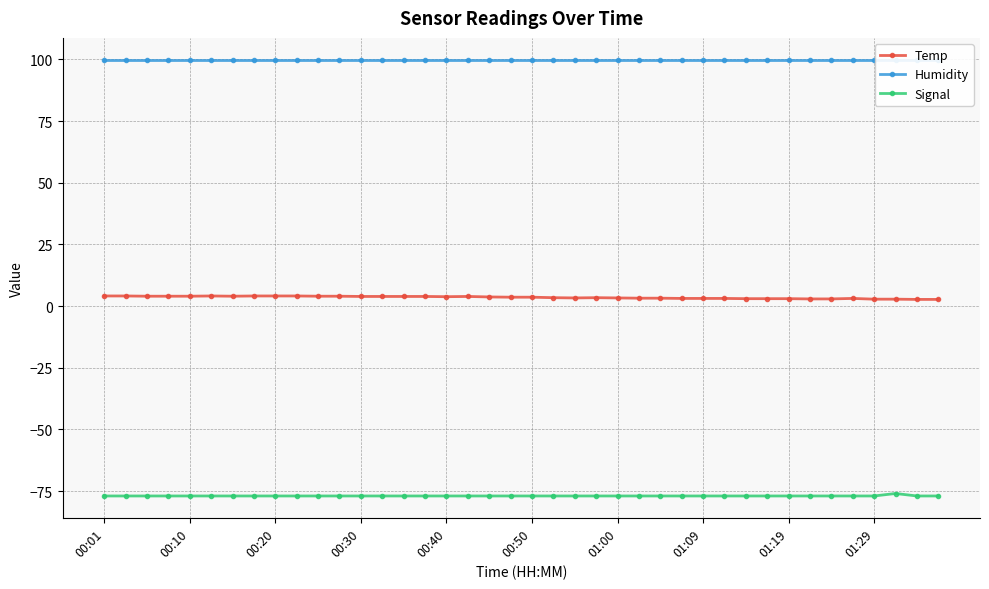

List the series in order of their overall mean, lowest first.

Signal, Temp, Humidity